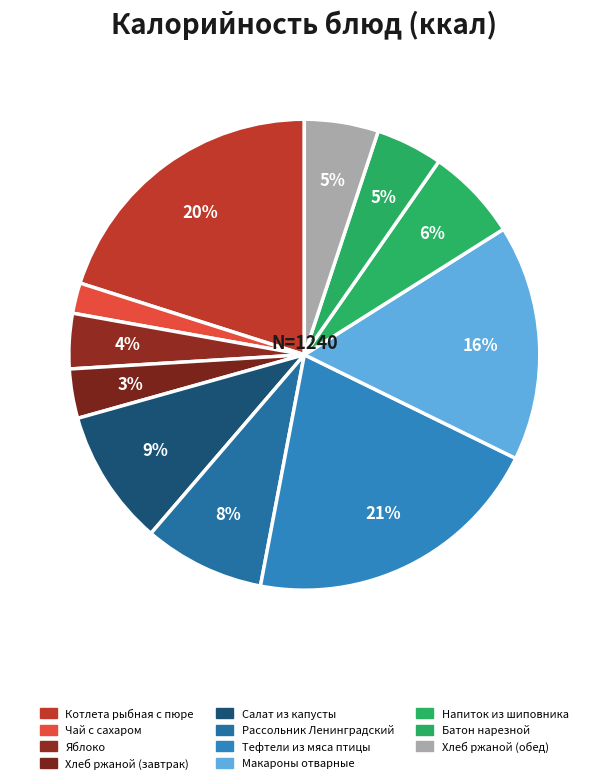

To the nearest percent, what is the average slice percentage?

9%